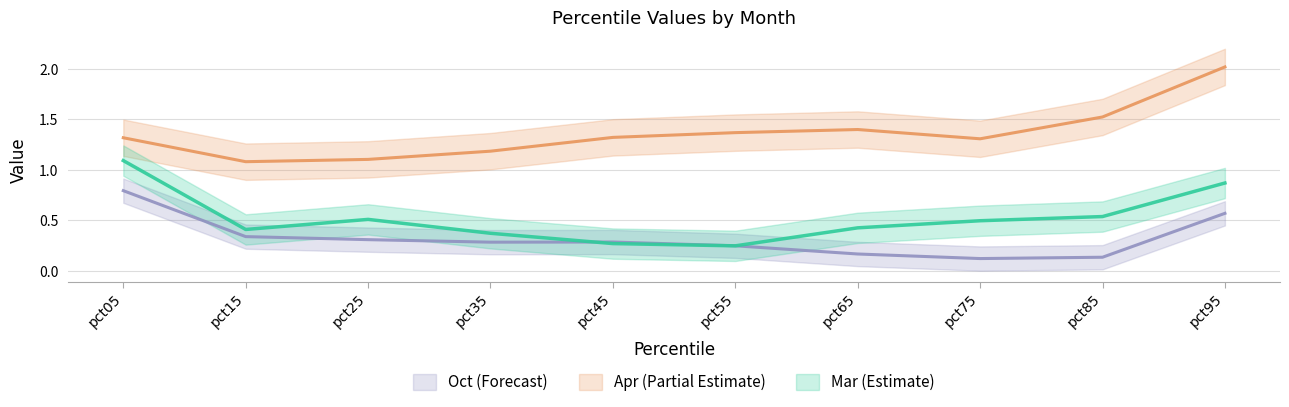

Is it true that Mar equals 0.5 at pct75?

True